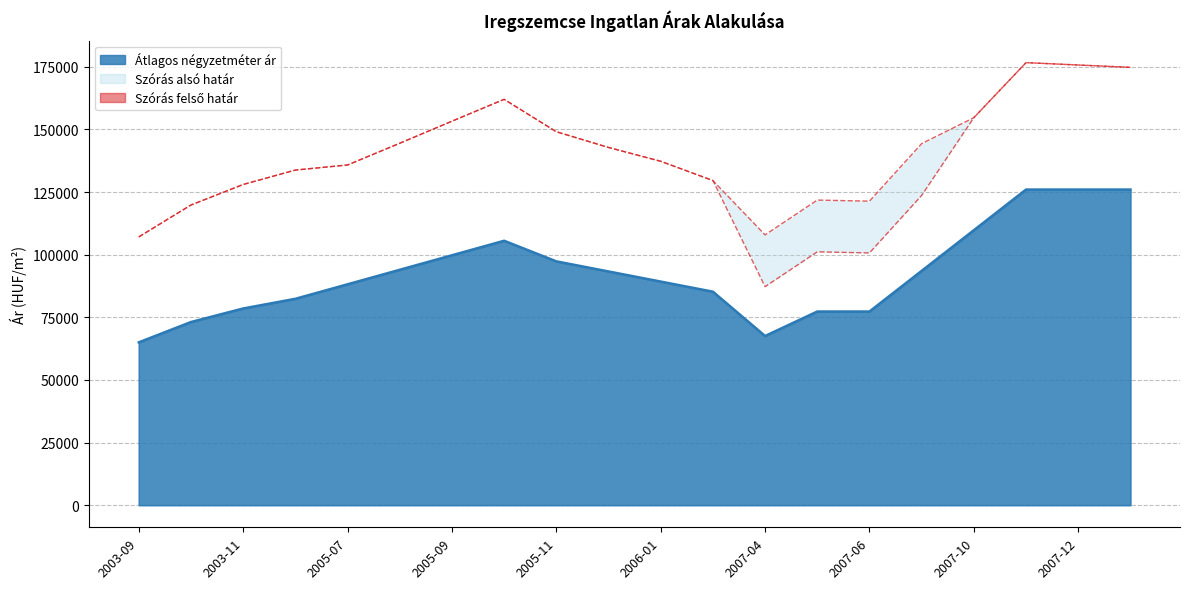

What is the spread (max minus min) of values at 2005-08?

50510